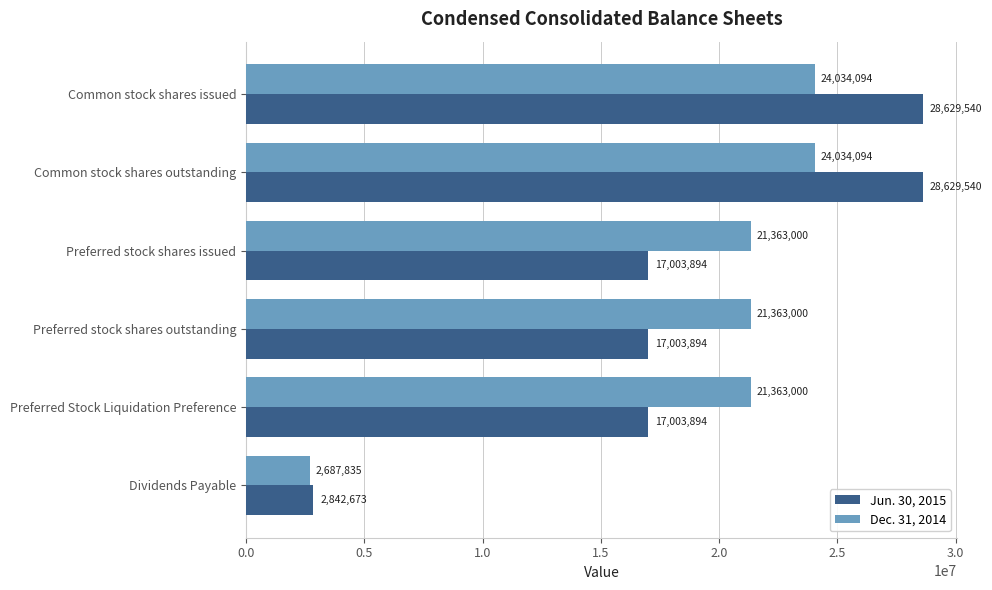

Is it true that Jun. 30, 2015 equals 2842673 at Dividends Payable?

True